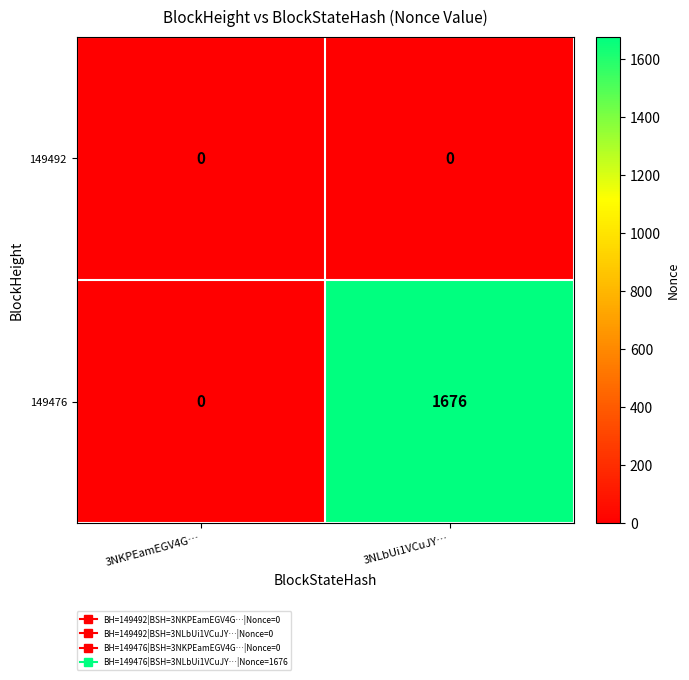

Which series has the largest total across all categories?

149476